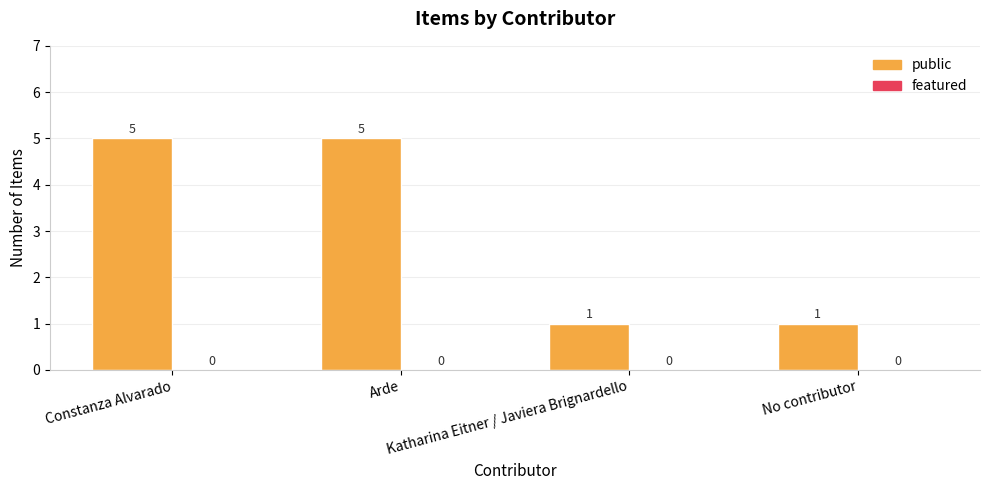

What is the sum of all values?

12